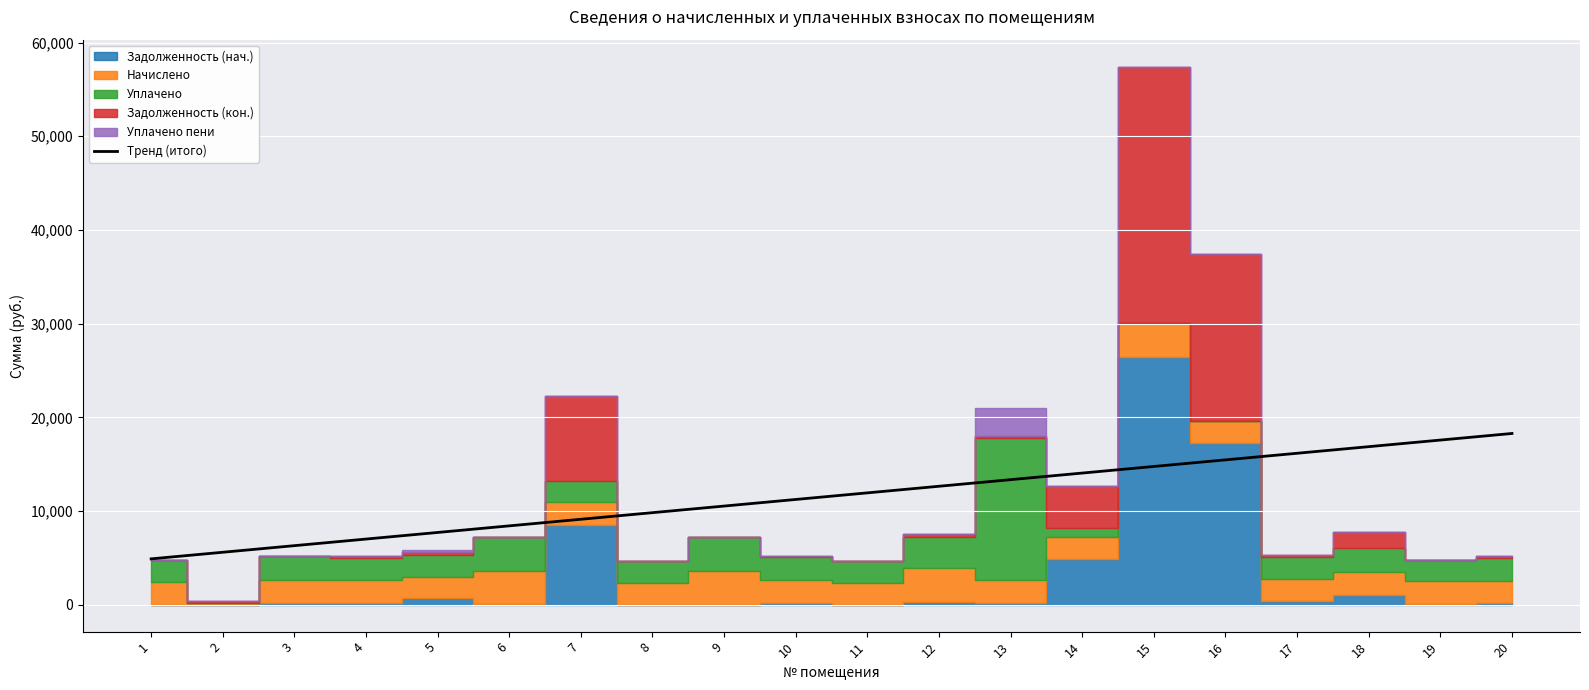

What is the change in value from 3 to 5?

+1408.8